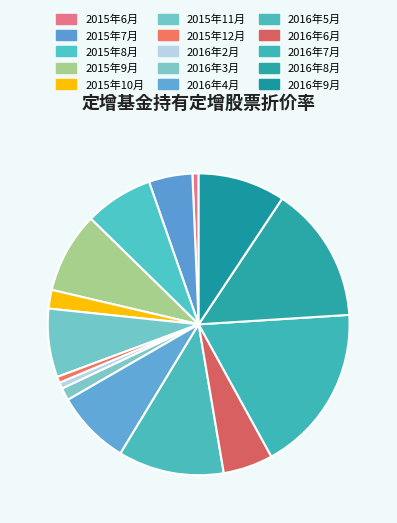

Do 2016年9月 and 2015年6月 together represent more than half of the pie?

No